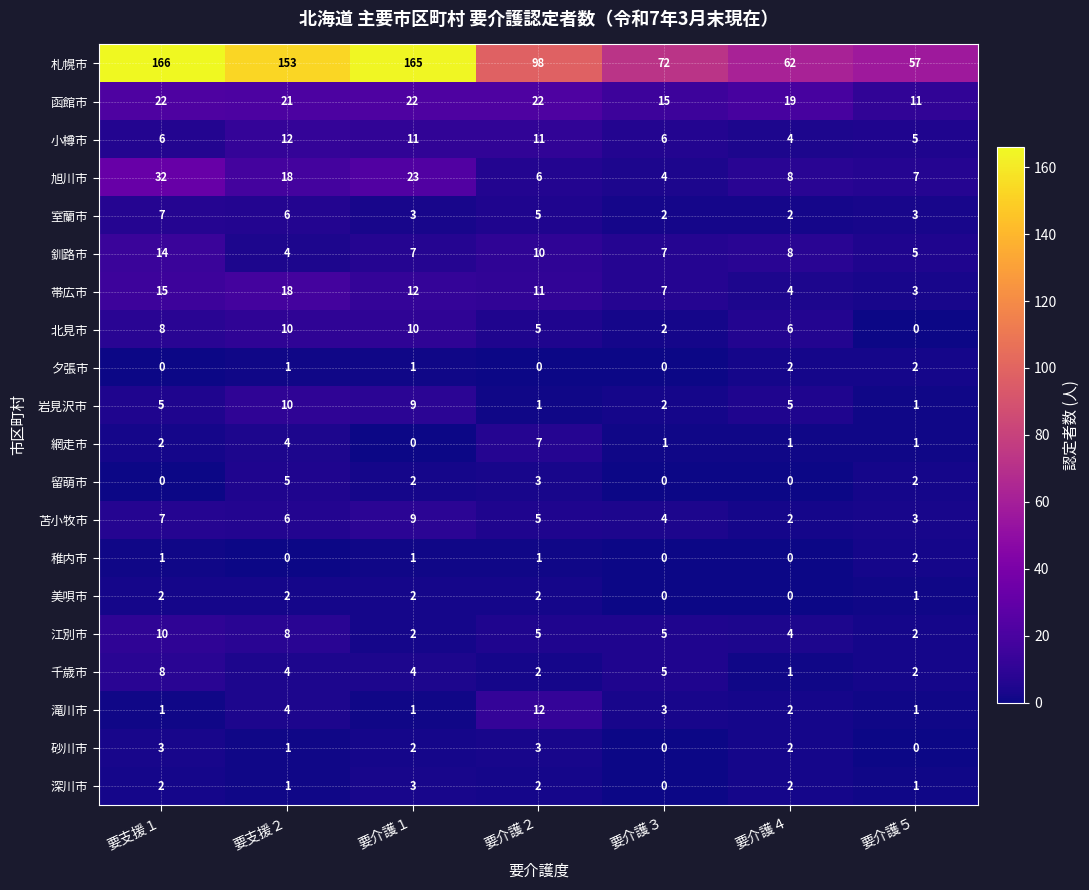

How many categories are shown in the chart?

7